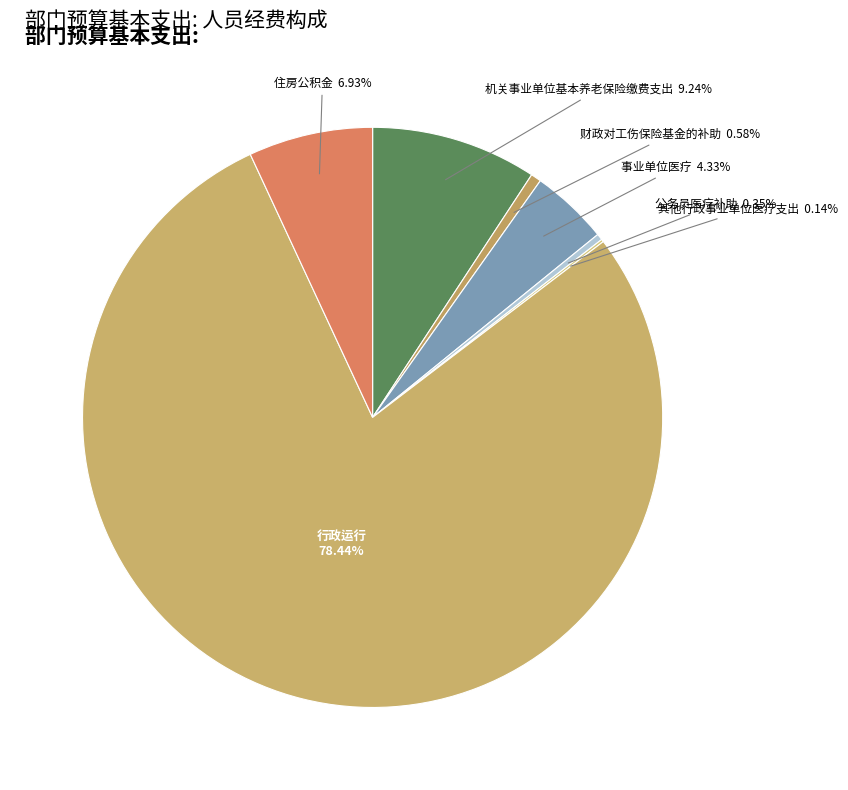

Is it true that 公务员医疗补助 is 8% of the pie?

False